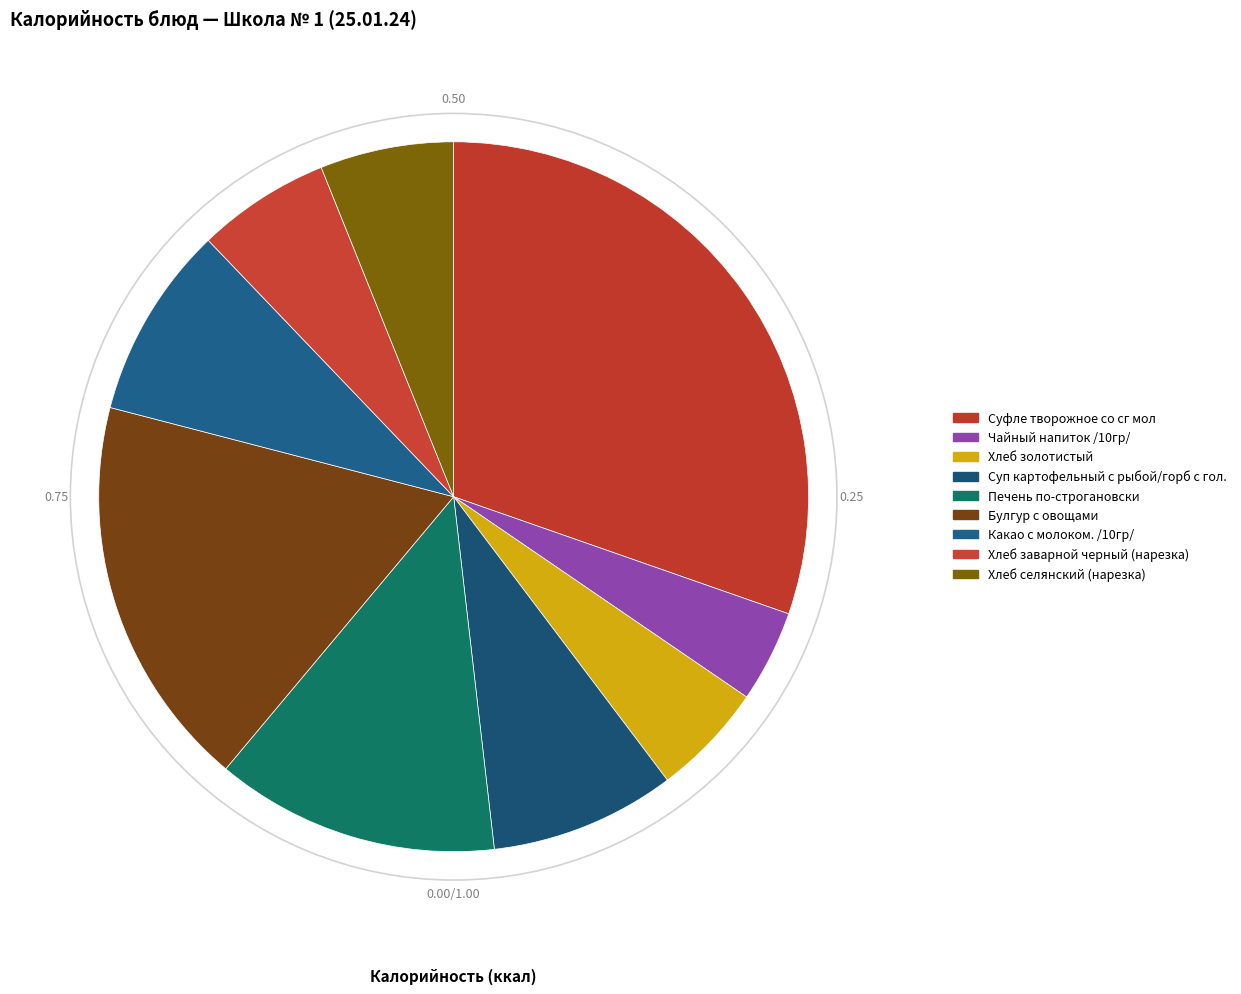

How many slices are in this pie chart?

9